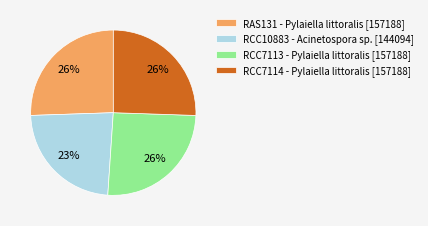

What percentage is the RCC7113 - Pylaiella littoralis [157188] slice, to the nearest percent?

26%